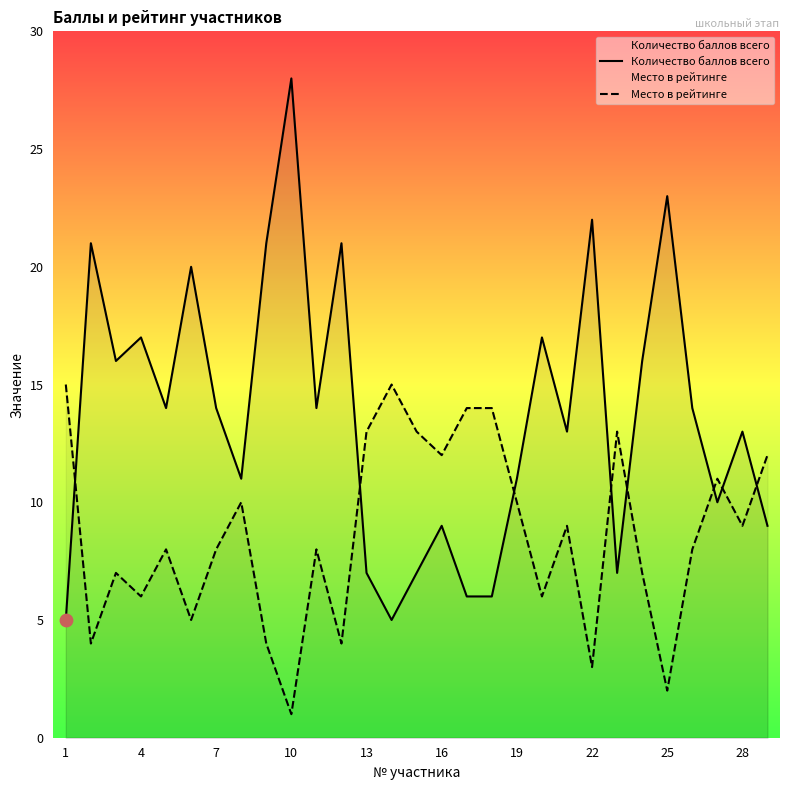

At how many categories does at least one series exceed 10?

29